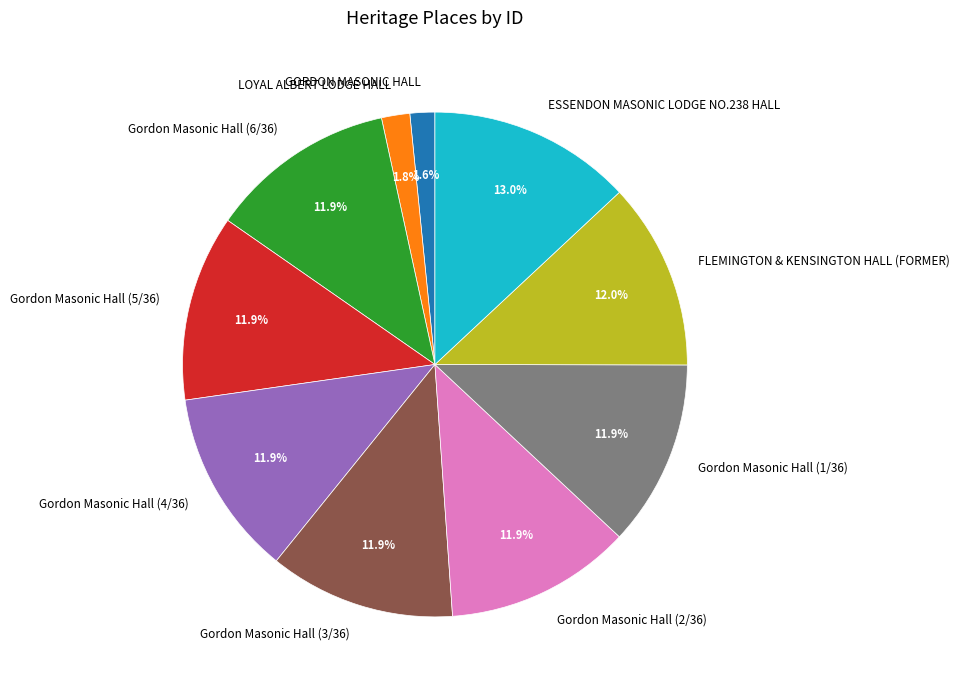

Which category has the biggest portion of the pie?

ESSENDON MASONIC LODGE NO.238 HALL